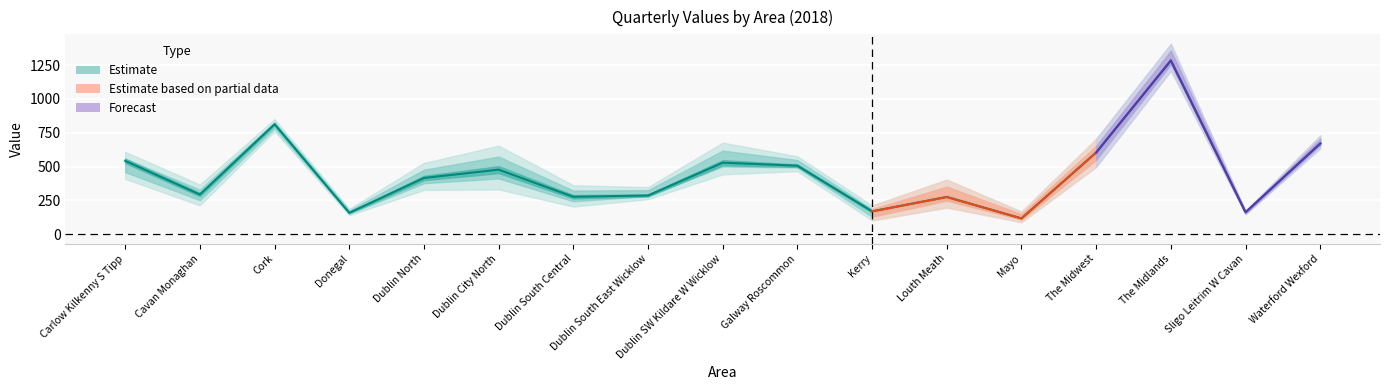

Between The Midlands and Louth Meath, which is larger?

The Midlands